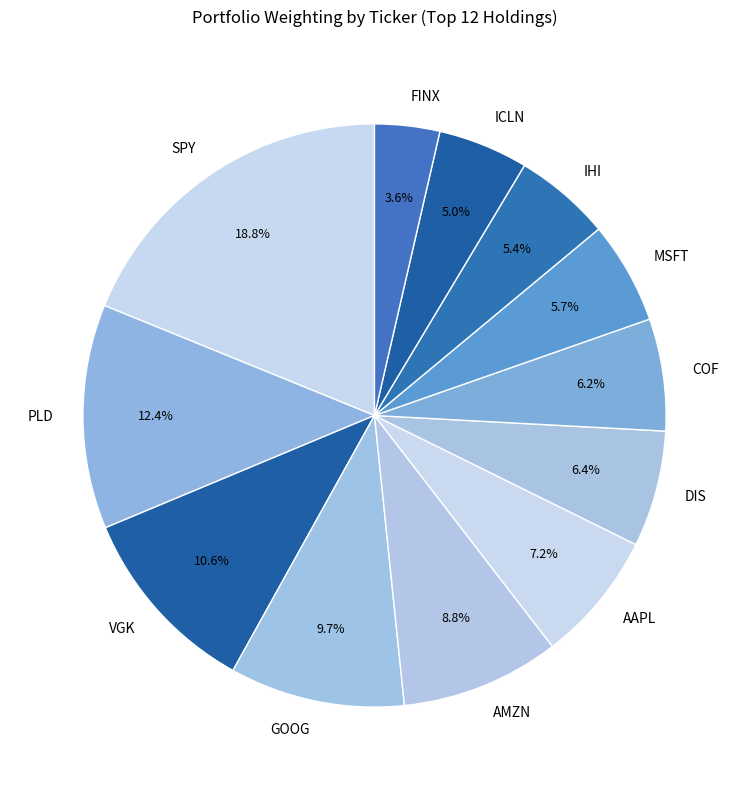

Combined, what portion of the pie is FINX and GOOG?

13.3%